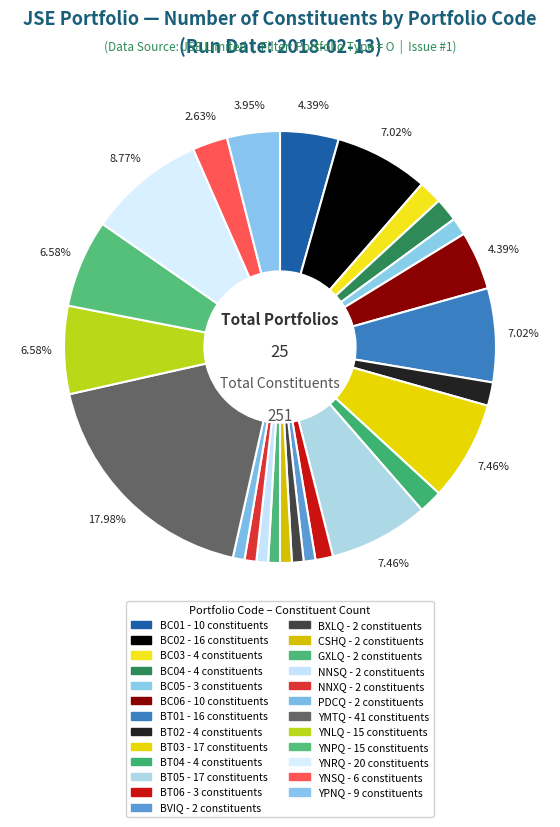

Is it true that YNSQ is 11% of the pie?

False